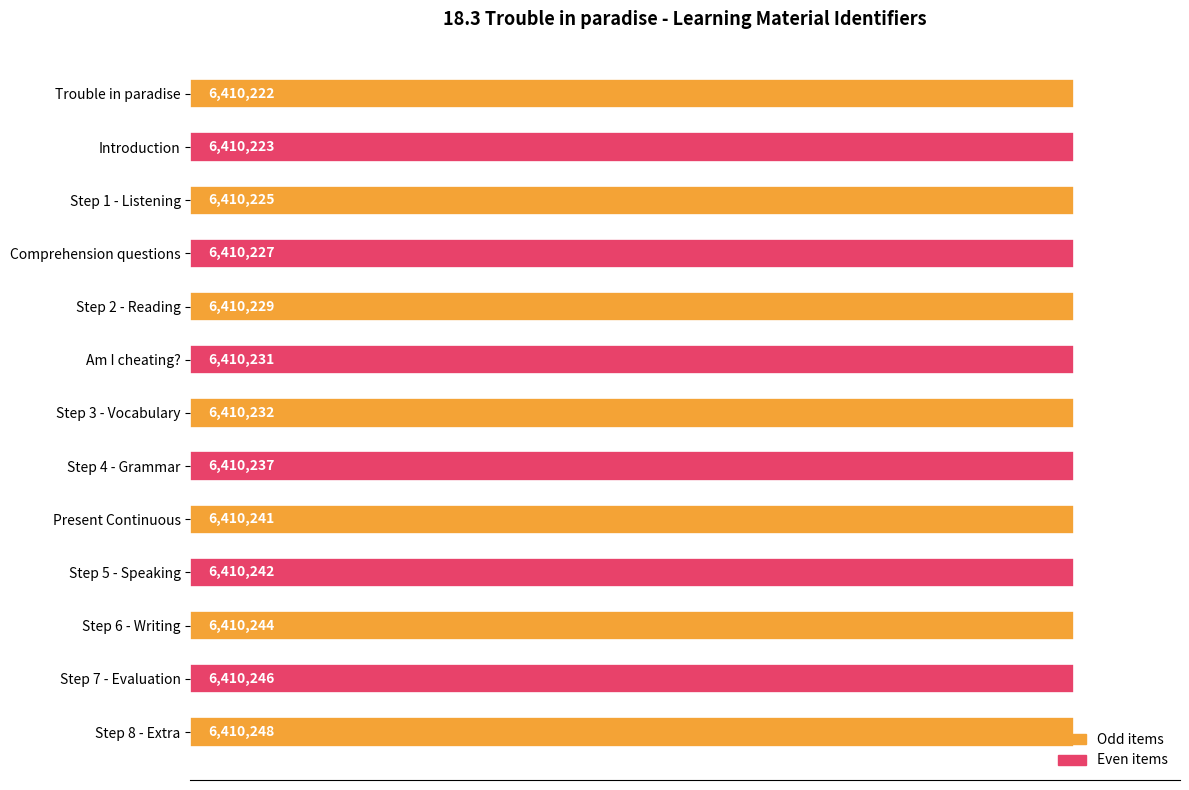

Are the bars horizontal?

Yes